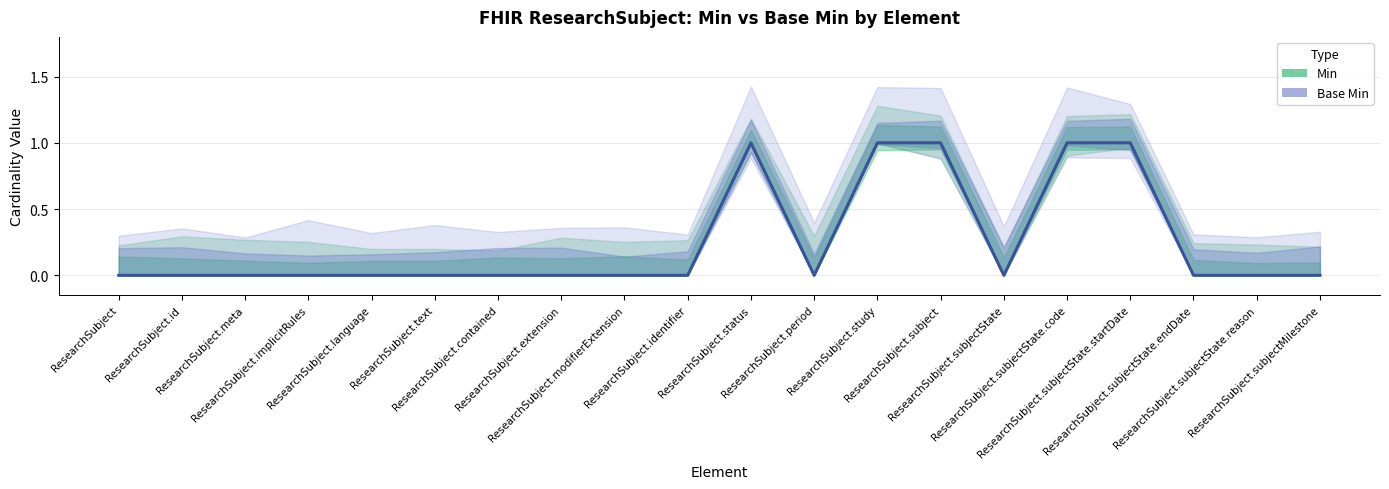

Is the value of Base Min at ResearchSubject.meta greater than the value of Min at ResearchSubject.status?

No